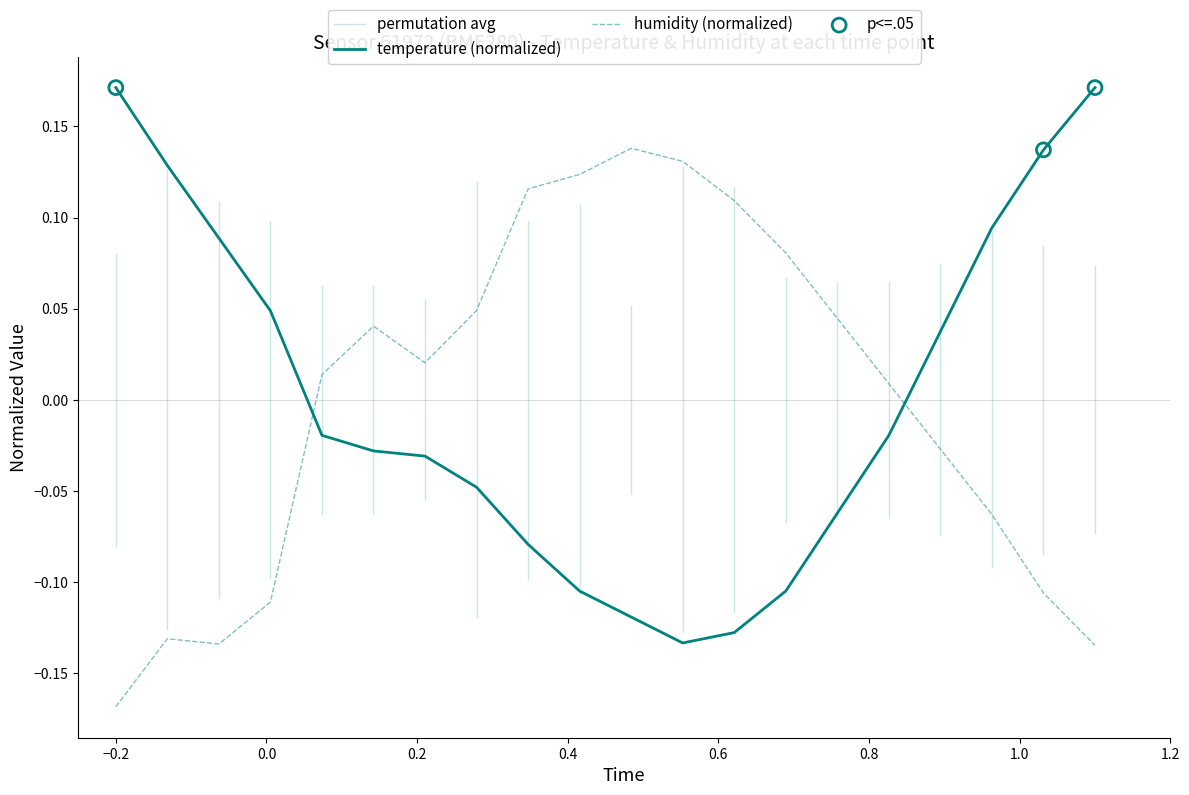

Which series contains the highest Y value?

temperature